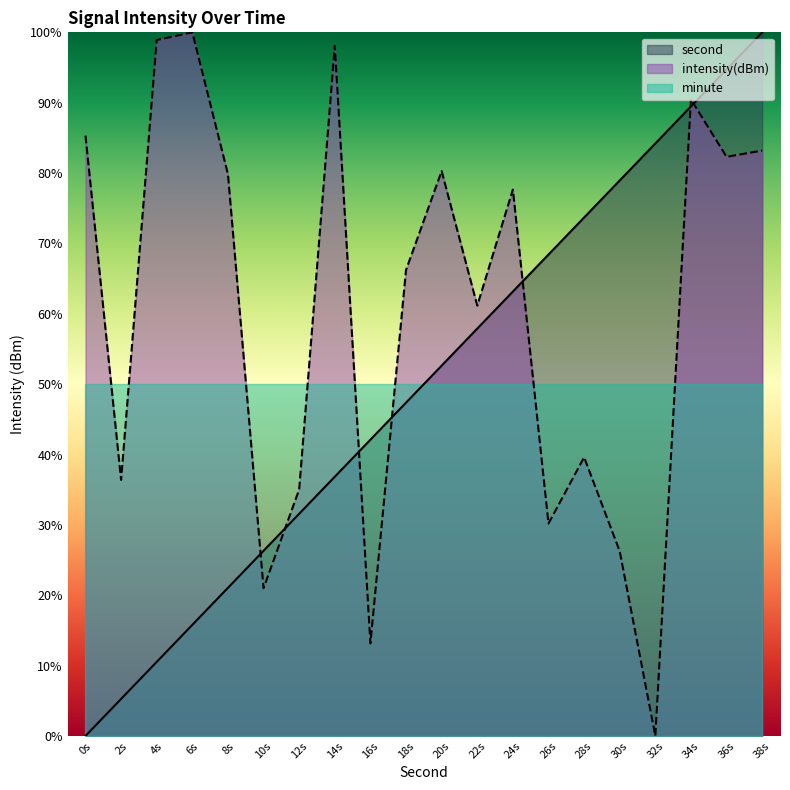

Rank the categories by second value from lowest to highest.

0s, 2s, 4s, 6s, 8s, 10s, 12s, 14s, 16s, 18s, 20s, 22s, 24s, 26s, 28s, 30s, 32s, 34s, 36s, 38s